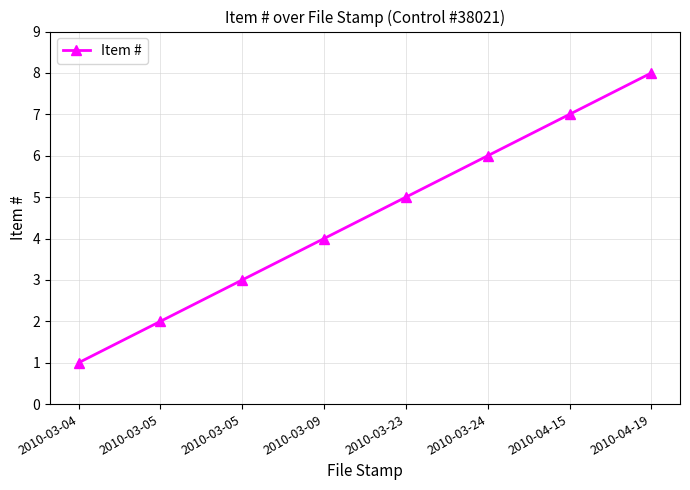

List the labels in order of value, smallest first.

2010-03-04, 2010-03-05, 2010-03-05, 2010-03-09, 2010-03-23, 2010-03-24, 2010-04-15, 2010-04-19